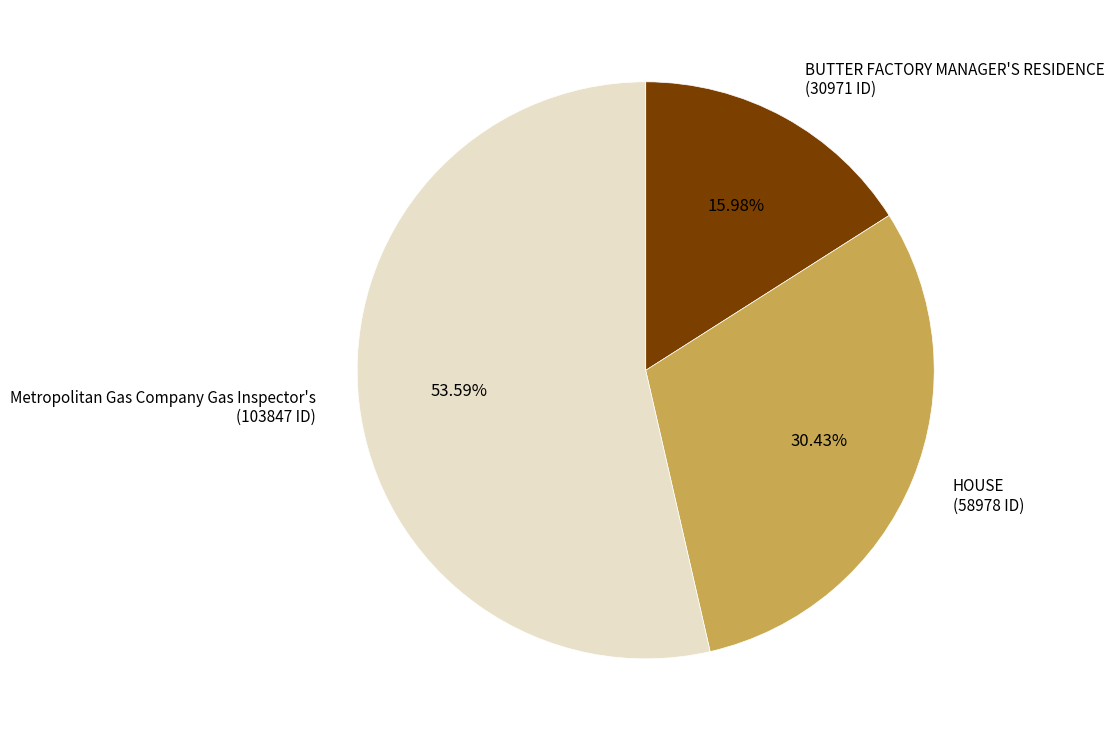

How many segments does this pie chart have?

3